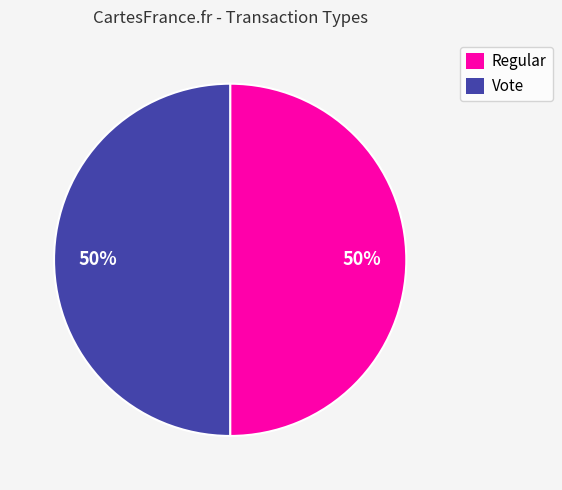

Is the sum of Regular and Vote greater than half?

Yes